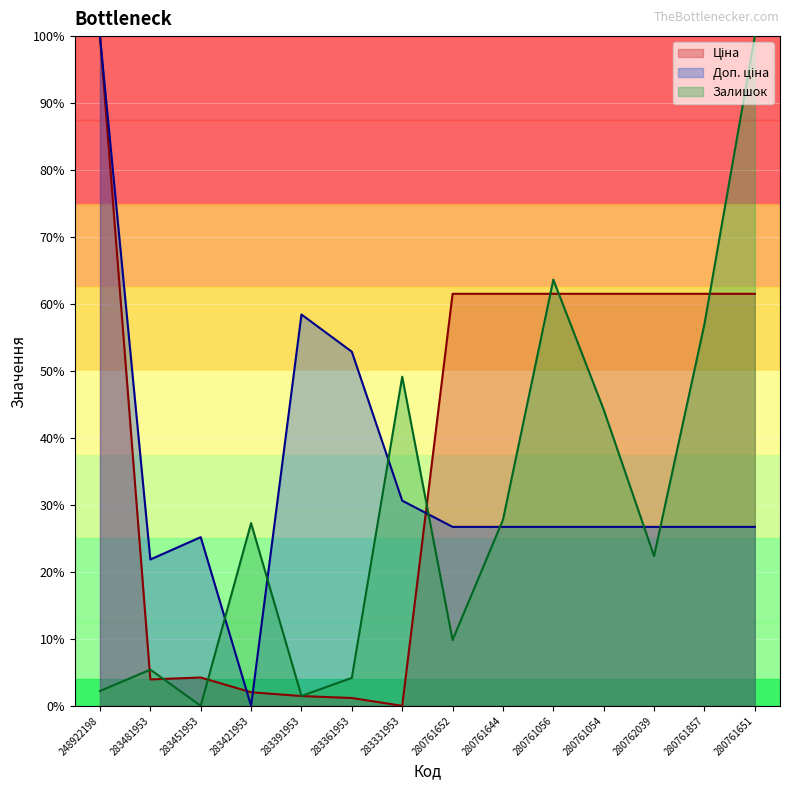

Reading left to right, list all the values displayed in this chart.

Ціна: 248922198=100.0	283481953=3.9	283451953=4.2	283421953=2.0	283391953=1.5	283361953=1.2	283331953=0.0	280761652=61.5	280761644=61.5	280761056=61.5	280761054=61.5	280762039=61.5	280761857=61.5	280761651=61.5
Доп. ціна: 248922198=100.0	283481953=21.9	283451953=25.2	283421953=0.0	283391953=58.4	283361953=52.9	283331953=30.6	280761652=26.7	280761644=26.7	280761056=26.7	280761054=26.7	280762039=26.7	280761857=26.7	280761651=26.7
Залишок: 248922198=2.2	283481953=5.4	283451953=0.0	283421953=27.3	283391953=1.5	283361953=4.2	283331953=49.1	280761652=9.8	280761644=27.8	280761056=63.6	280761054=44.2	280762039=22.4	280761857=57.0	280761651=100.0